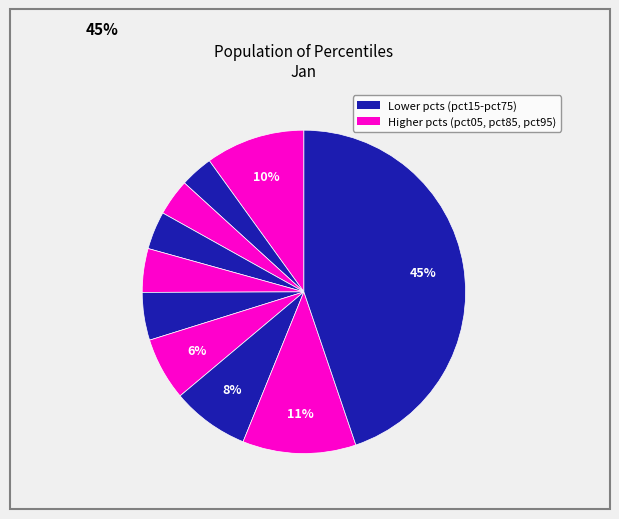

Count the number of slices in the pie.

10